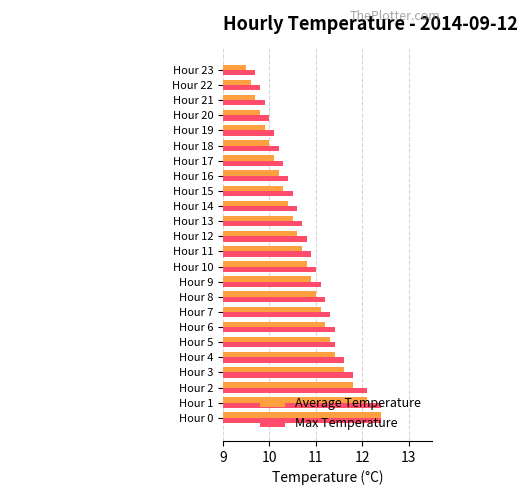

At which category is the sum across all series the highest?

Hour 0